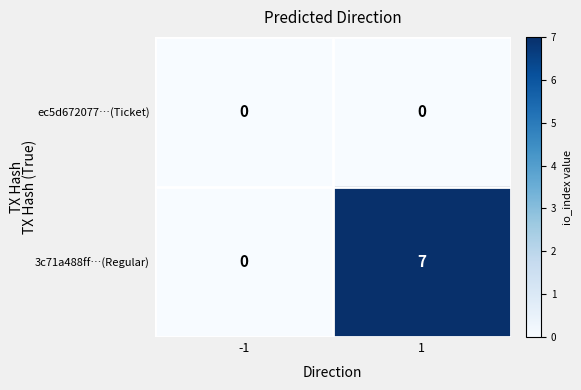

What is the difference between the 3c71a488ff…(Regular) values at 1 and -1?

7